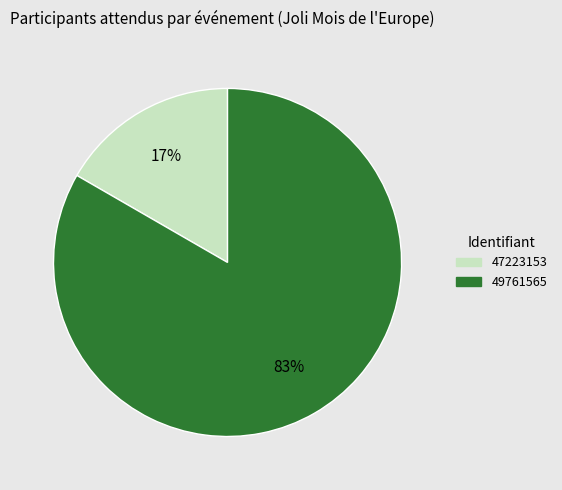

Count the number of slices in the pie.

2